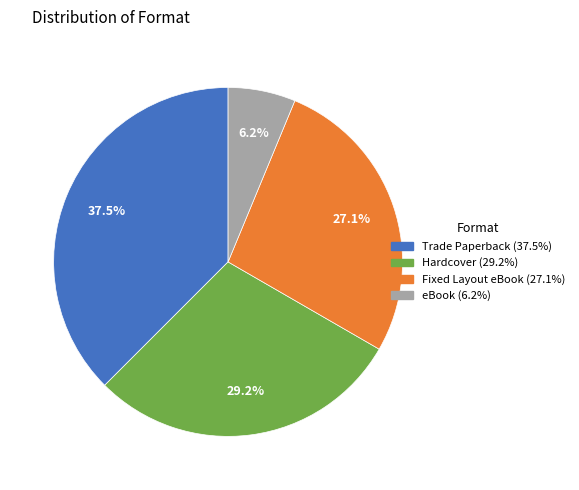

Is the sum of Hardcover (29.2%) and Trade Paperback (37.5%) greater than half?

Yes